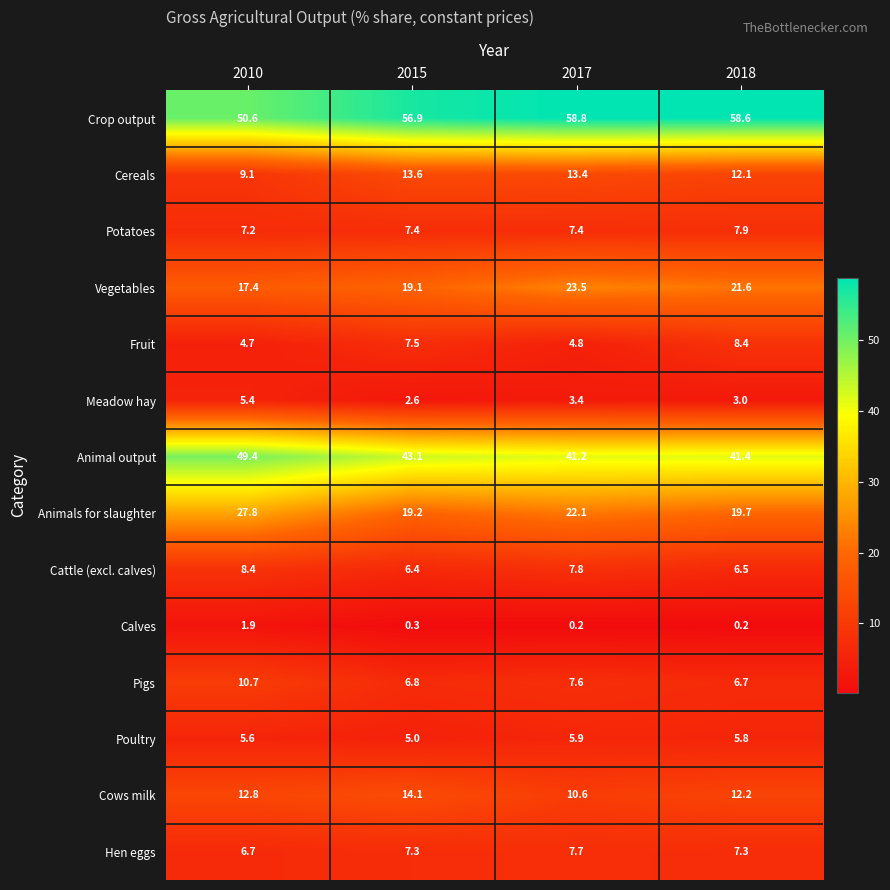

At how many categories does at least one series exceed 7?

4